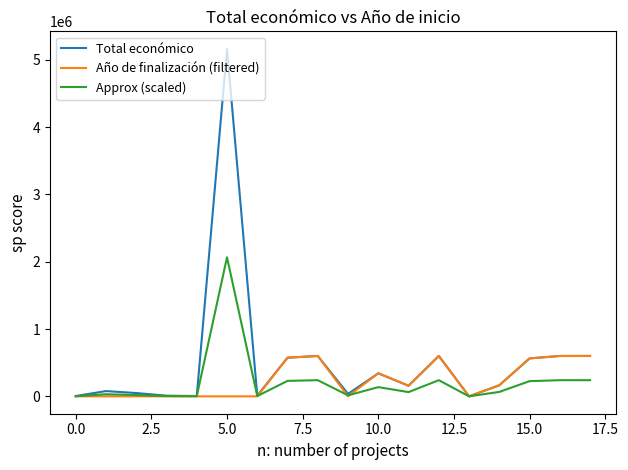

Which series has the widest spread of values?

Total económico